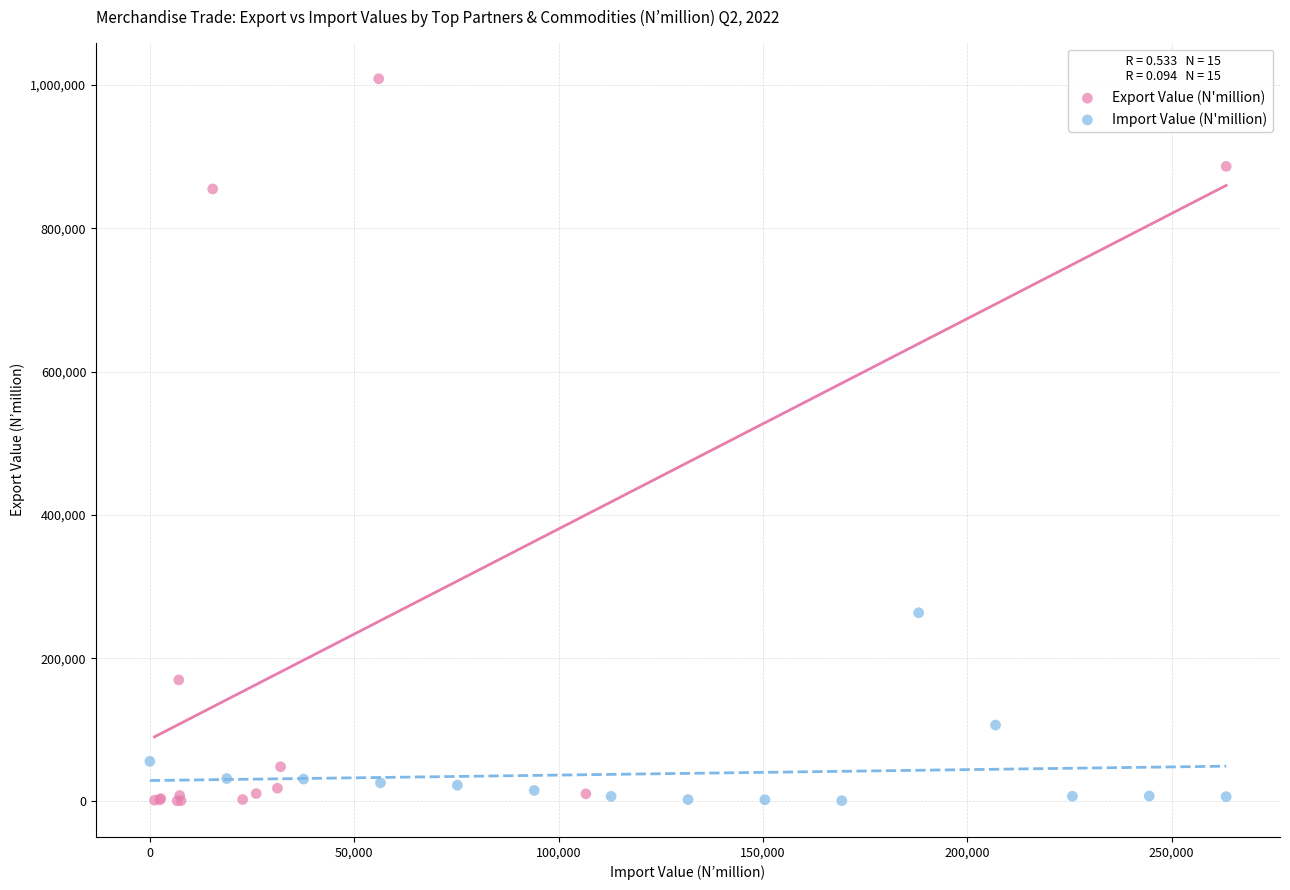

Which series contains the highest Y value?

Export Value (N'million)